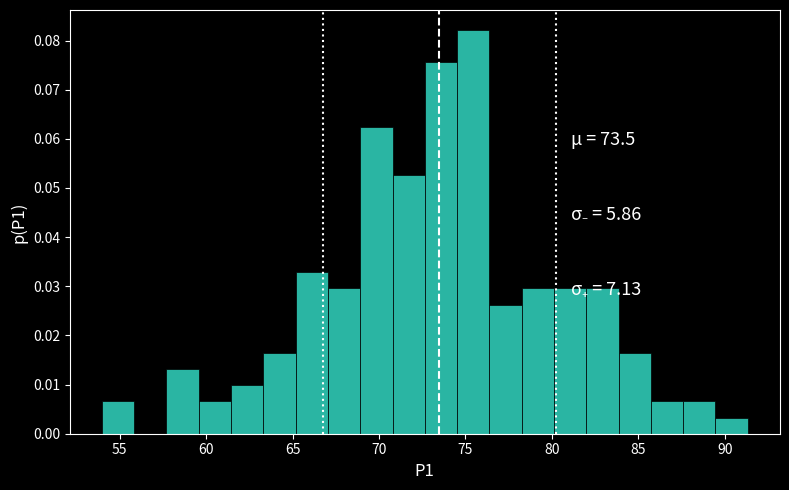

Around what value on the x-axis is the tallest bar? Give the approximate position of its centre, as read against the axis.

75.5